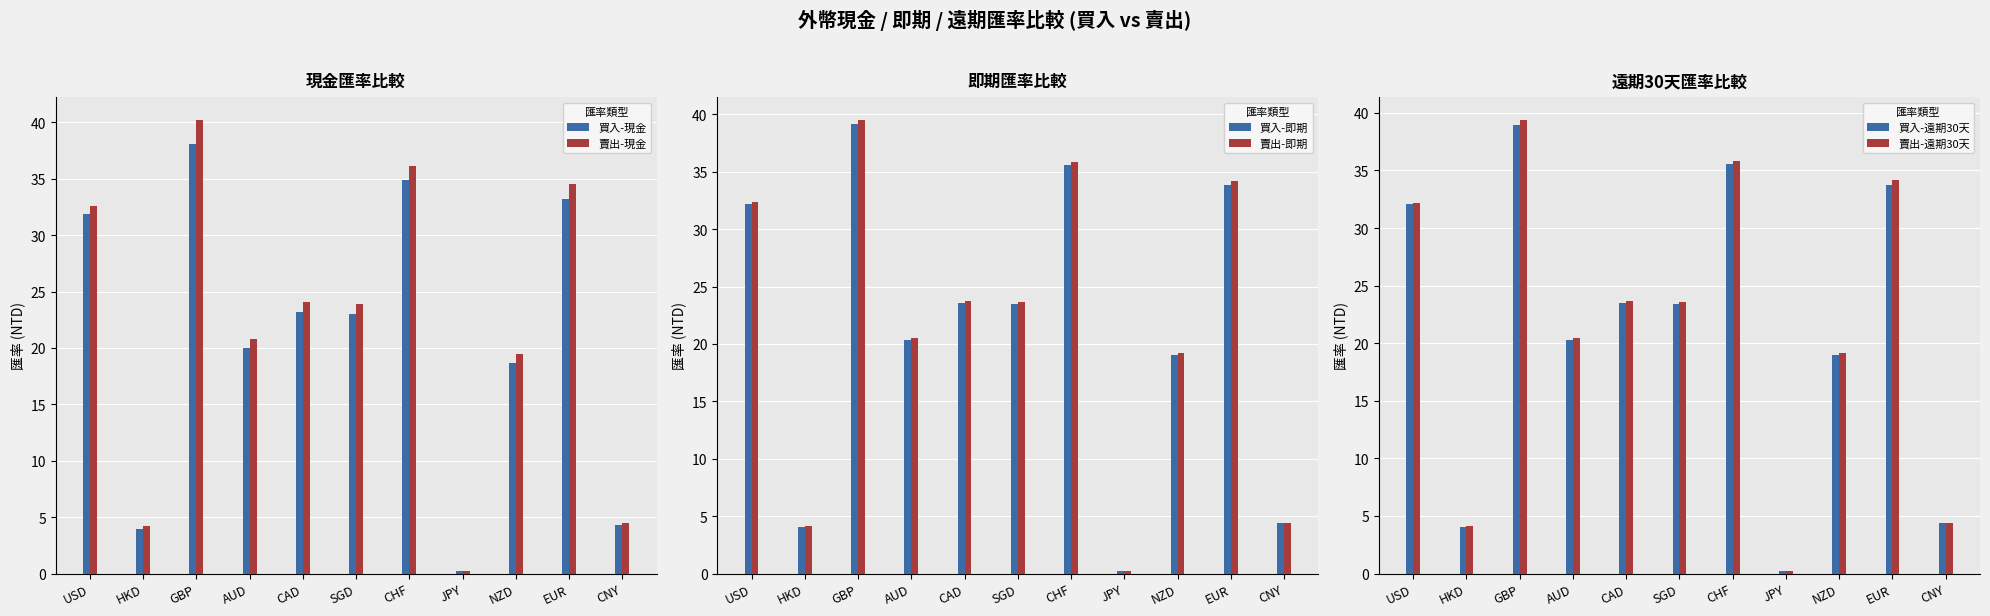

Which category has the highest value in the 買入-遠期30天 series?

GBP